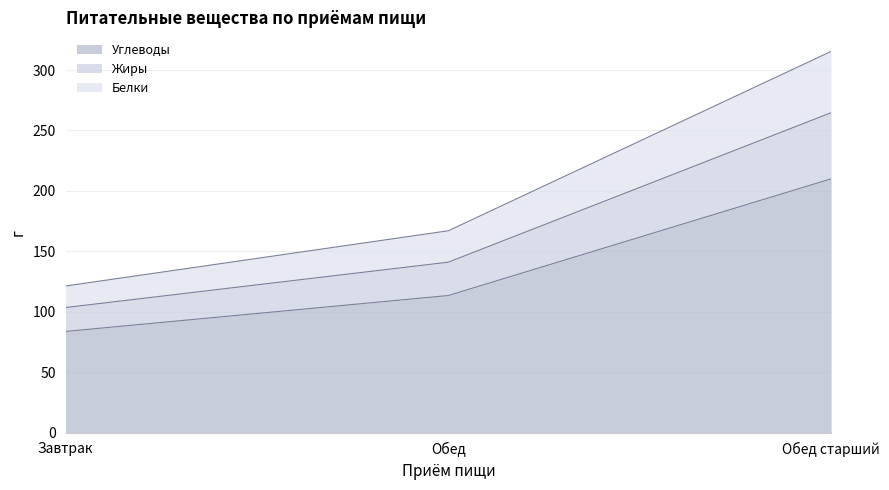

What is the difference between the maximum and minimum values in the Углеводы series?

126.3